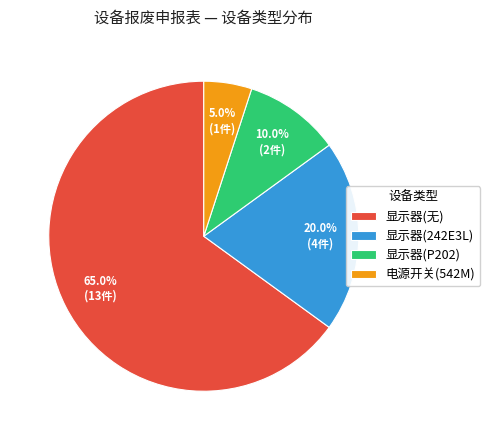

What percentage is the 显示器(无) slice, to the nearest percent?

65%